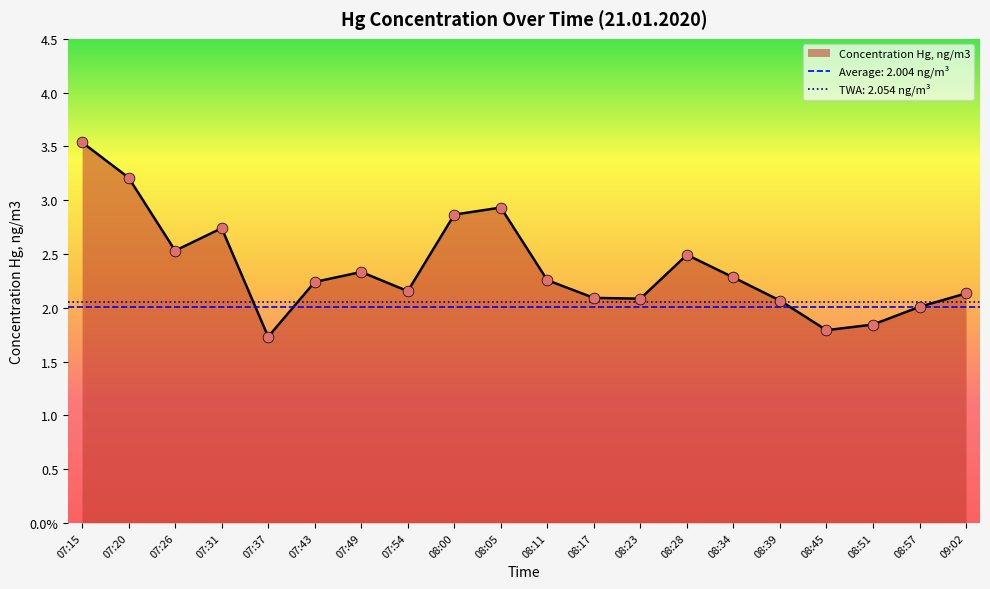

Between 08:51 and 08:17, which is larger?

08:17